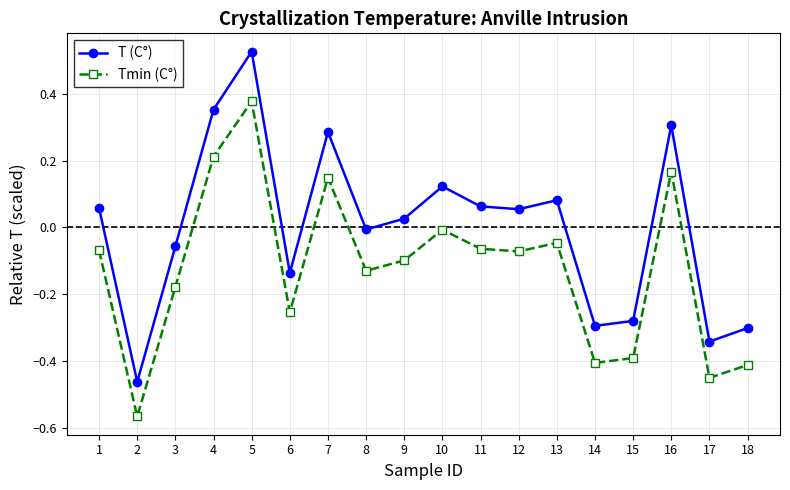

True or false: Tmin (C°) has more than 1 points higher than both neighbors.

True